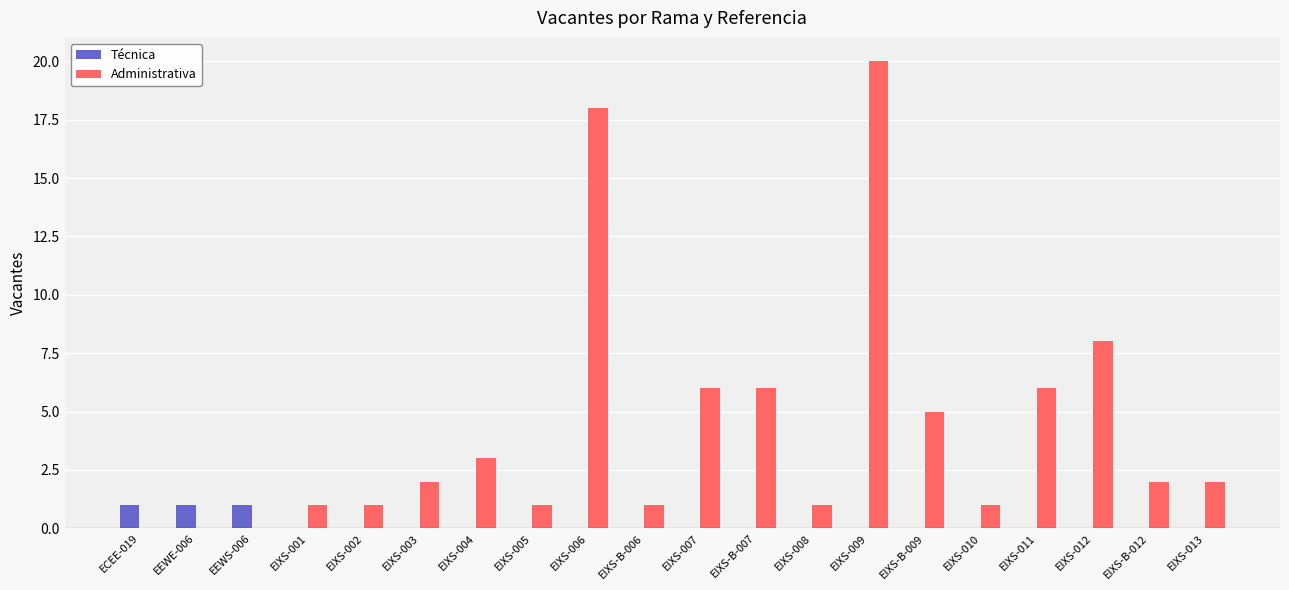

At which category is the sum across all series the highest?

EIXS-009